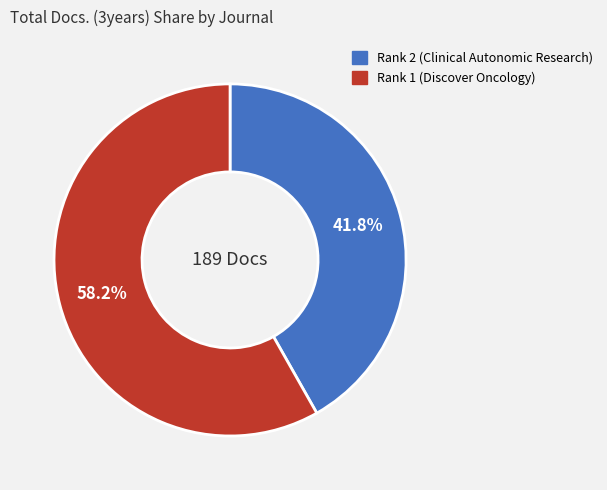

How many slices are in this pie chart?

2